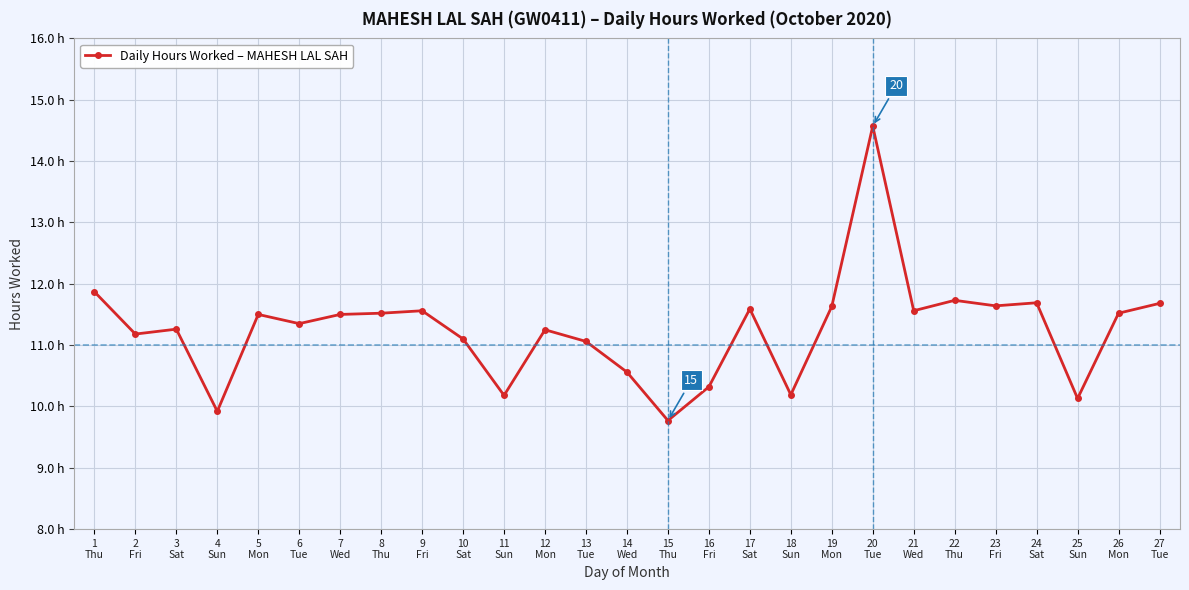

Where does the data first go above 11?

1 Thu